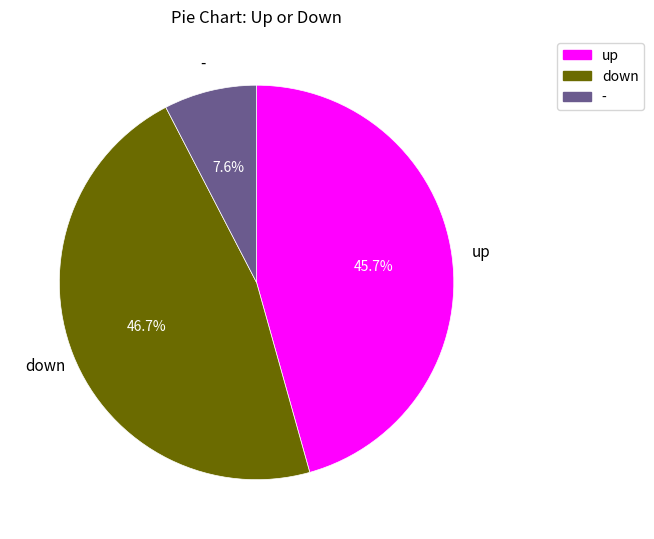

How many segments does this pie chart have?

3